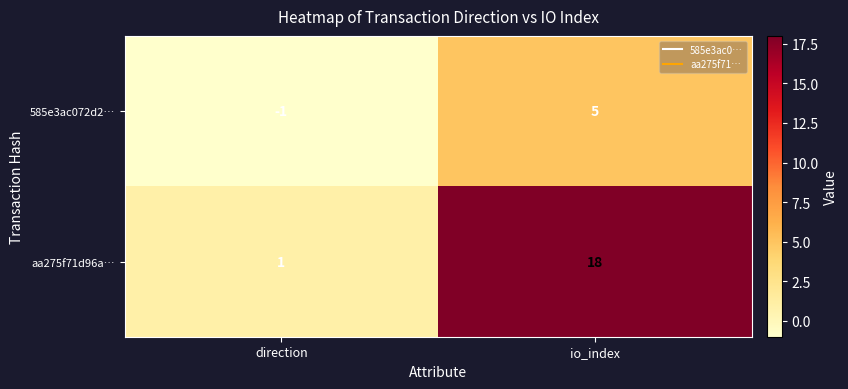

Reading left to right, transcribe all the data shown in this chart.

585e3ac072d2…: -1	5
aa275f71d96a…: 1	18